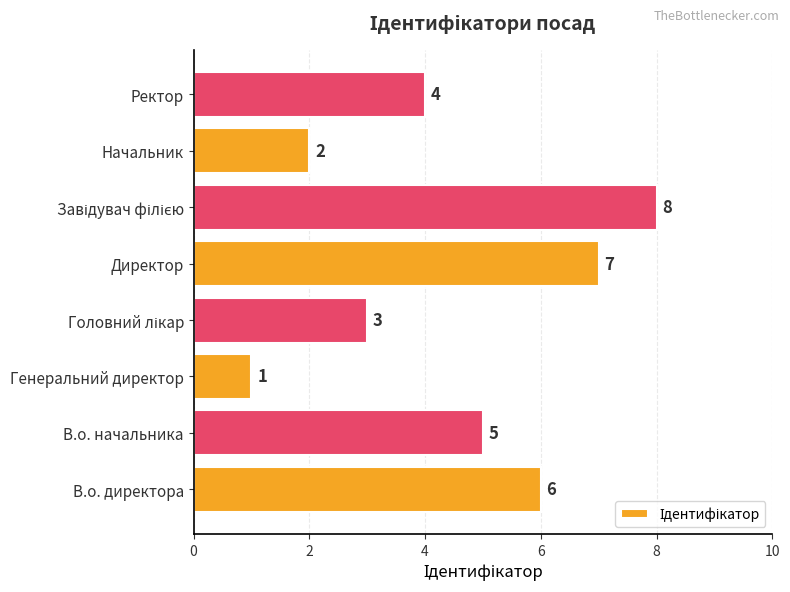

Which has a higher value, Директор or В.о. директора?

Директор